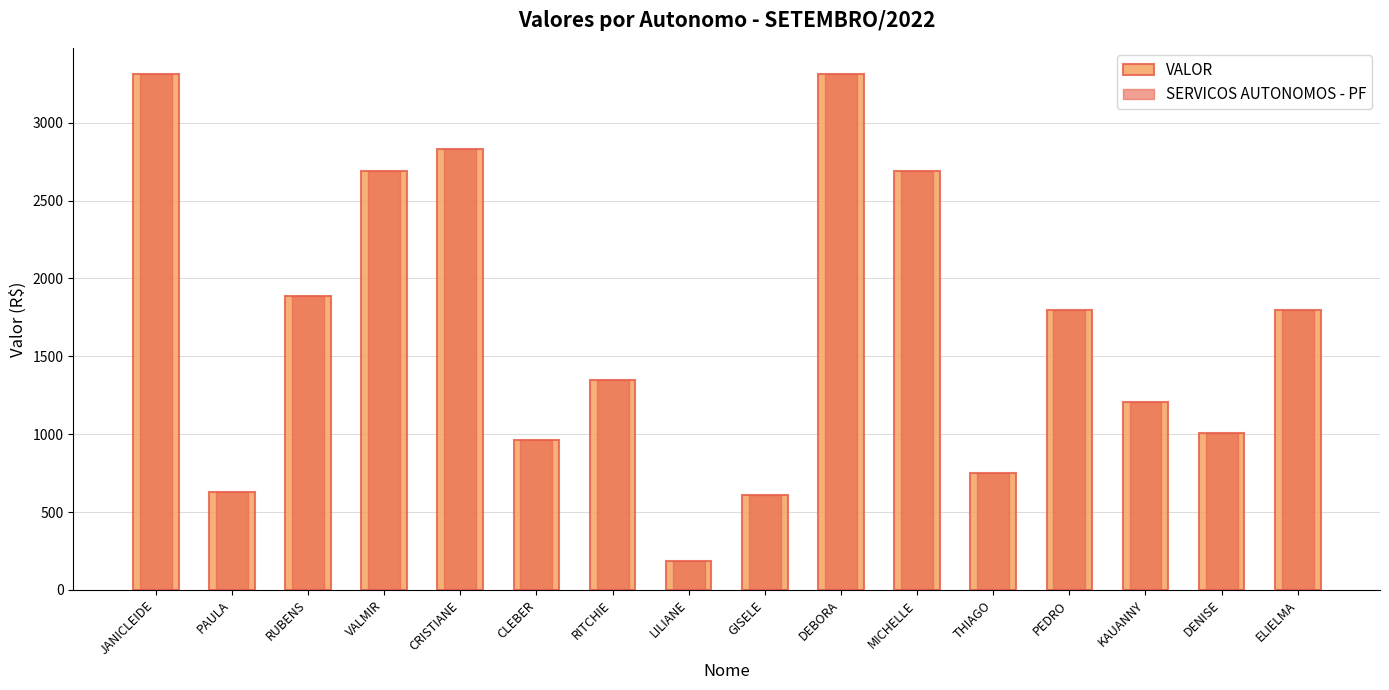

How many values in the SERVICOS AUTONOMOS - PF series exceed 1794?

8